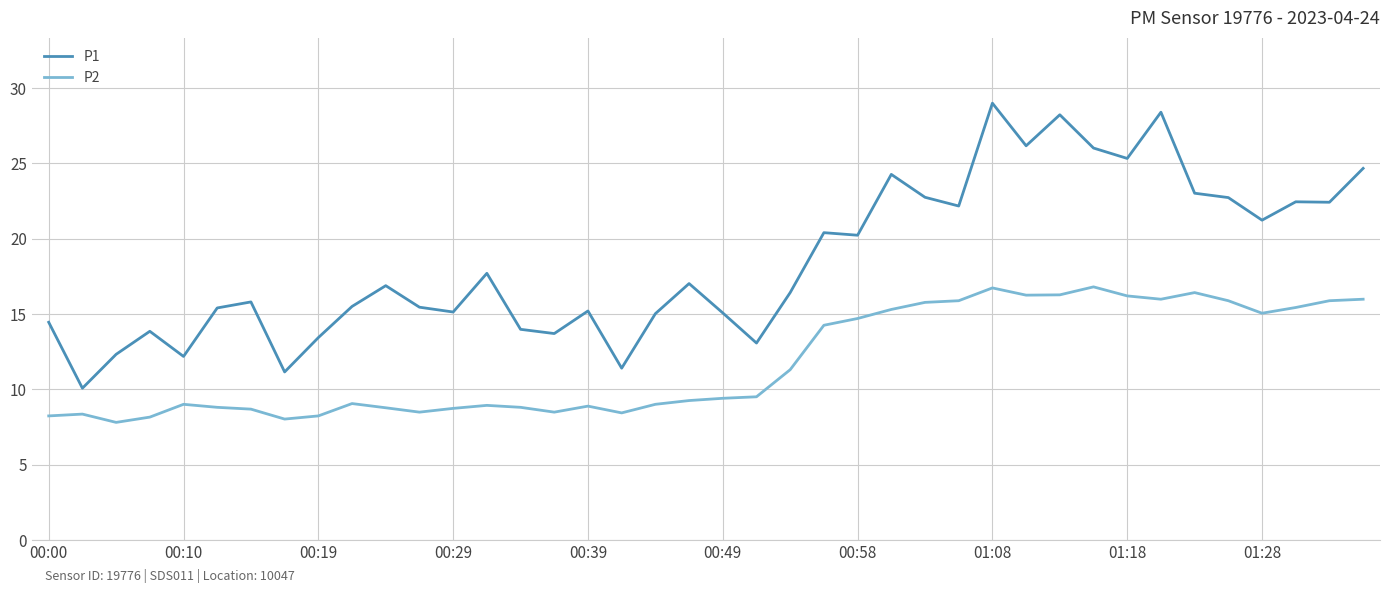

How many lines are shown in the chart?

2